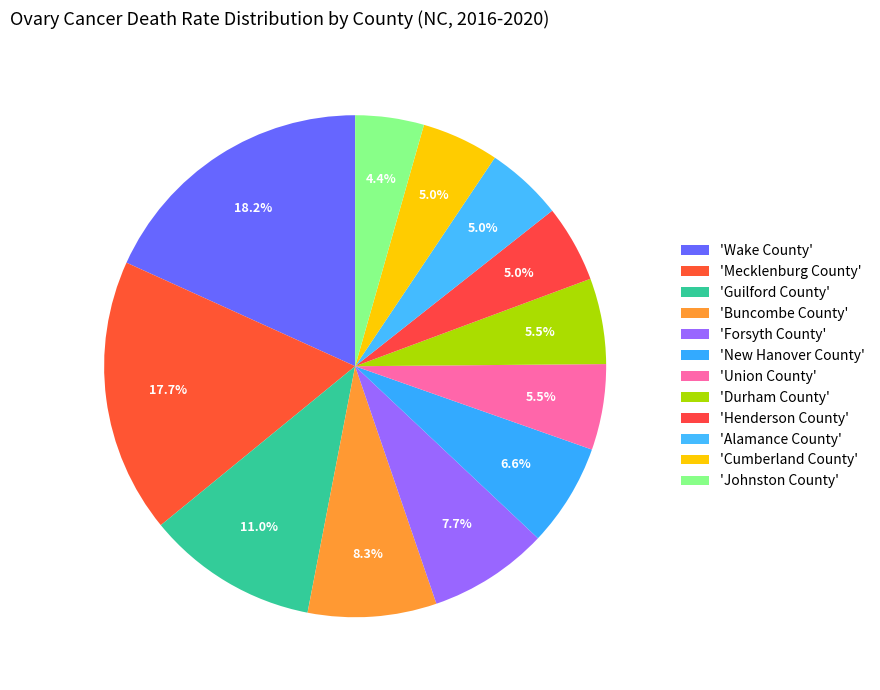

How many segments does this pie chart have?

12